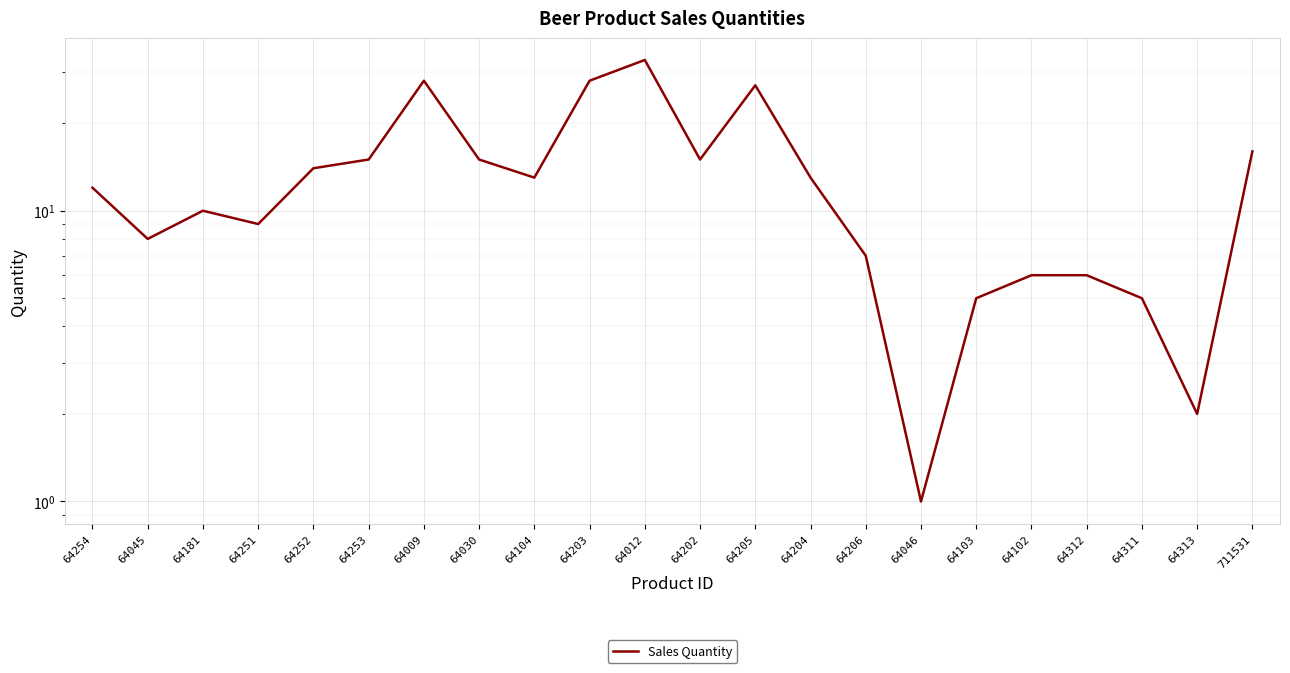

What is the change in value from 64012 to 711531?

-17